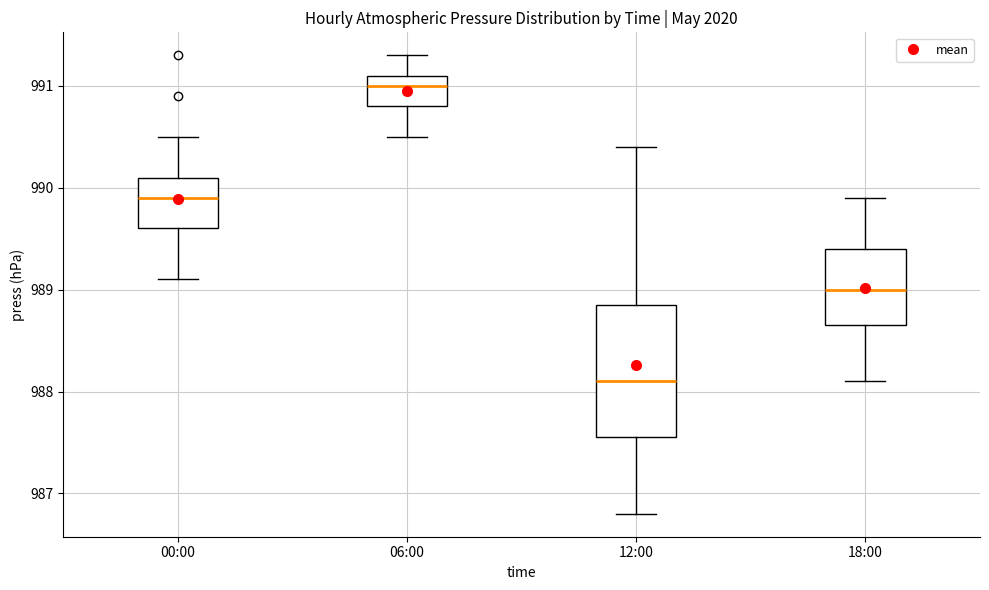

Which box is the tallest, from its lower edge to its upper edge?

12:00